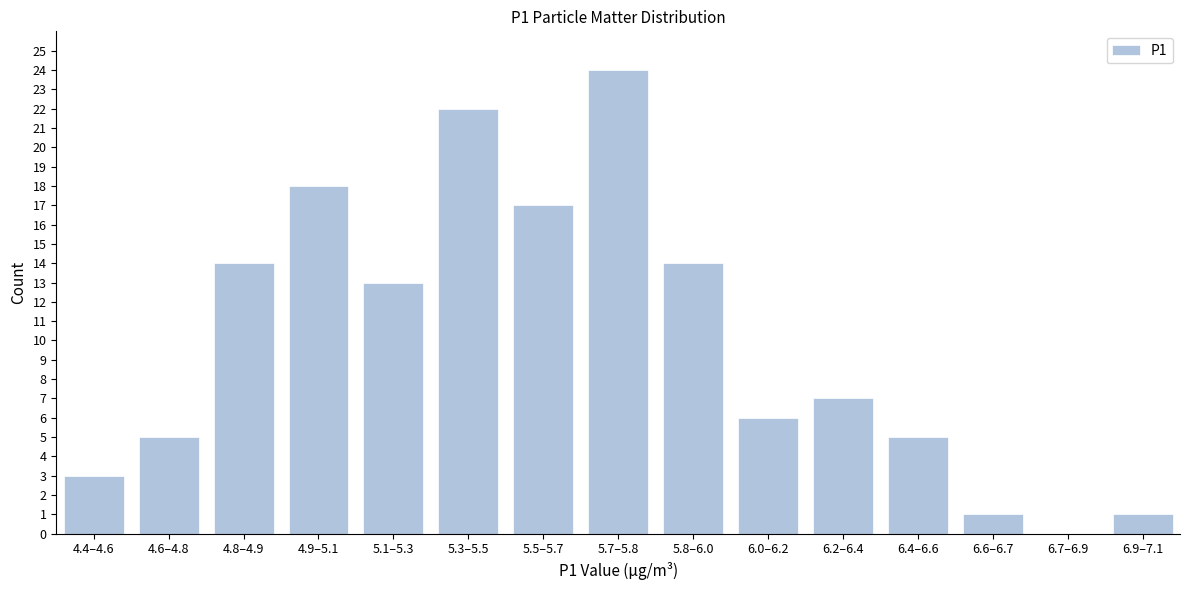

Reading left to right, extract all data points from this chart.

4.4–4.6=3	4.6–4.8=5	4.8–4.9=14	4.9–5.1=18	5.1–5.3=13	5.3–5.5=22	5.5–5.7=17	5.7–5.8=24	5.8–6.0=14	6.0–6.2=6	6.2–6.4=7	6.4–6.6=5	6.6–6.7=1	6.7–6.9=0	6.9–7.1=1